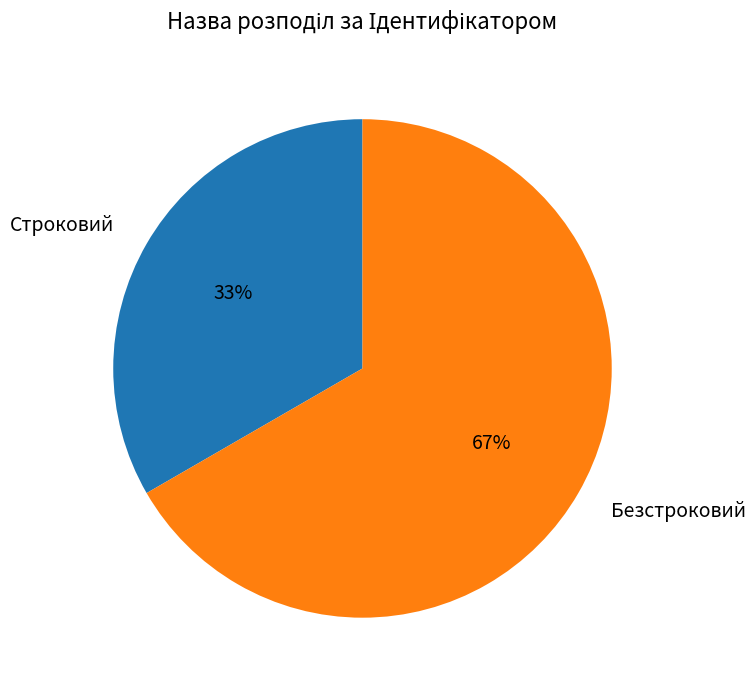

To the nearest percent, what portion does Безстроковий represent?

67%